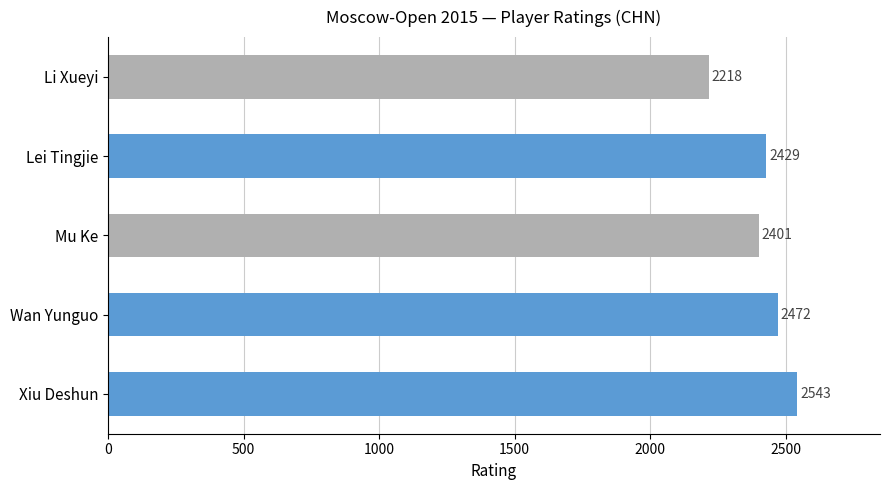

Where is the data nearest to the value 2380?

Mu Ke